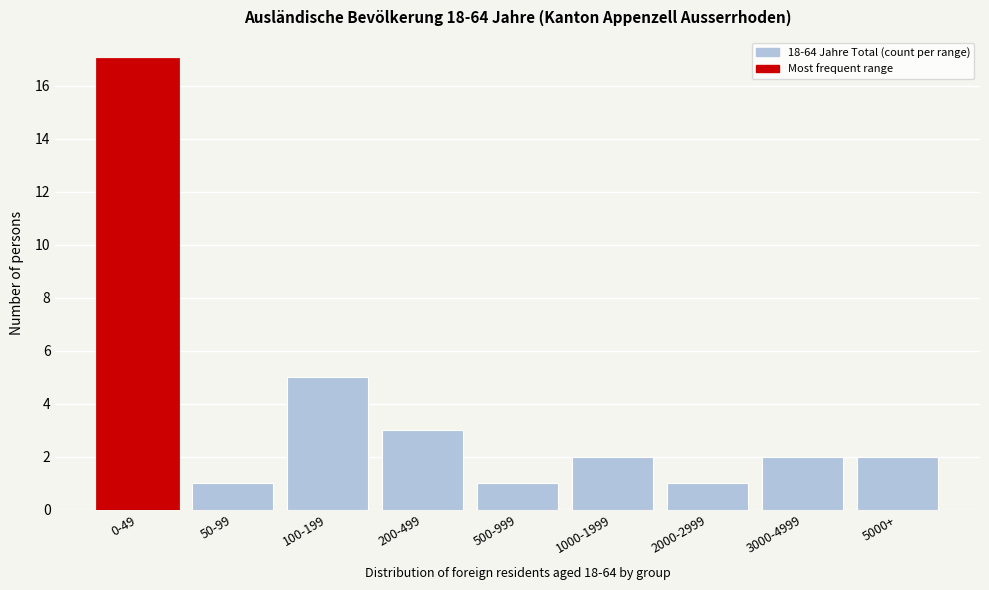

Reading left to right, transcribe all the data shown in this chart.

17	1	5	3	1	2	1	2	2